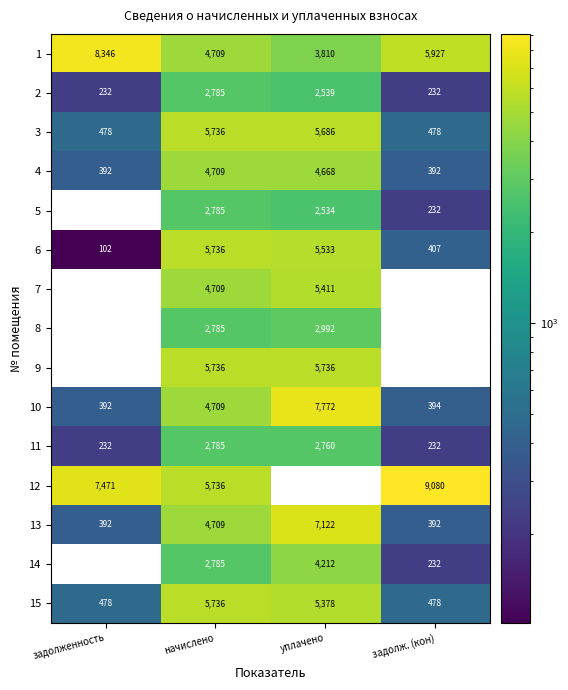

Between задолж. (кон) and начислено, which is larger?

задолж. (кон)